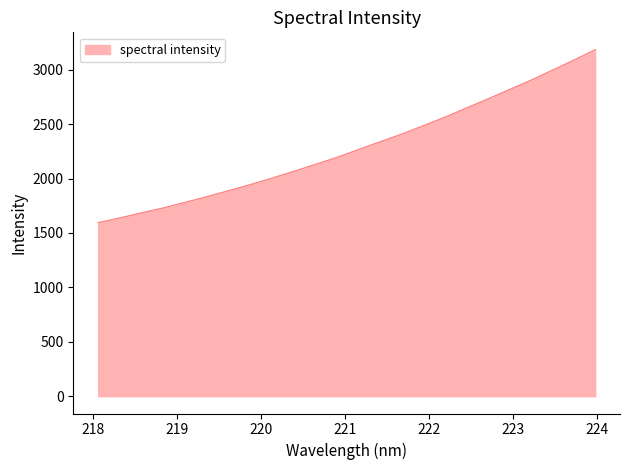

What is the maximum value shown in the chart?

3184.1